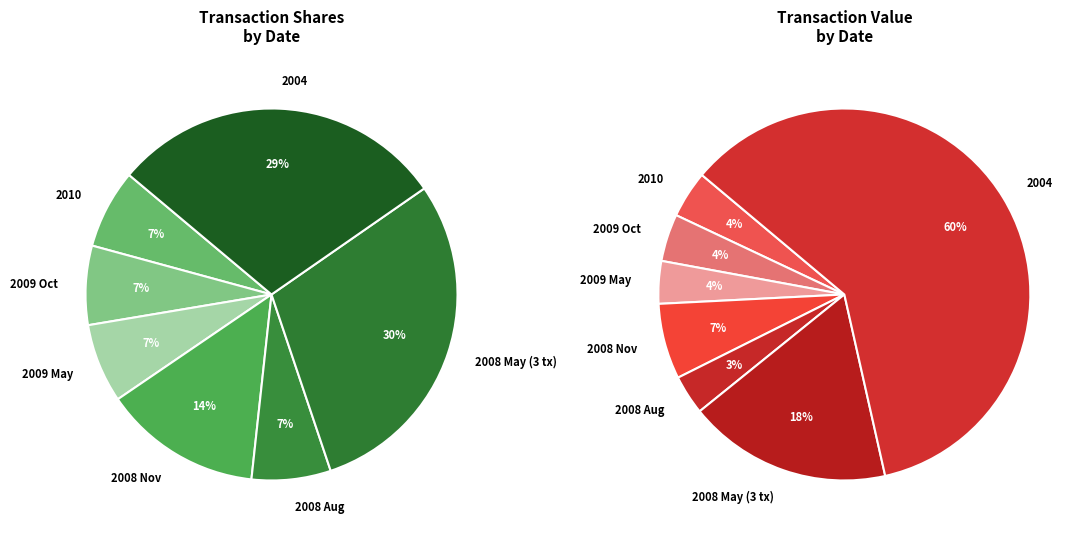

Which category has the biggest portion of the pie?

2004-05-10